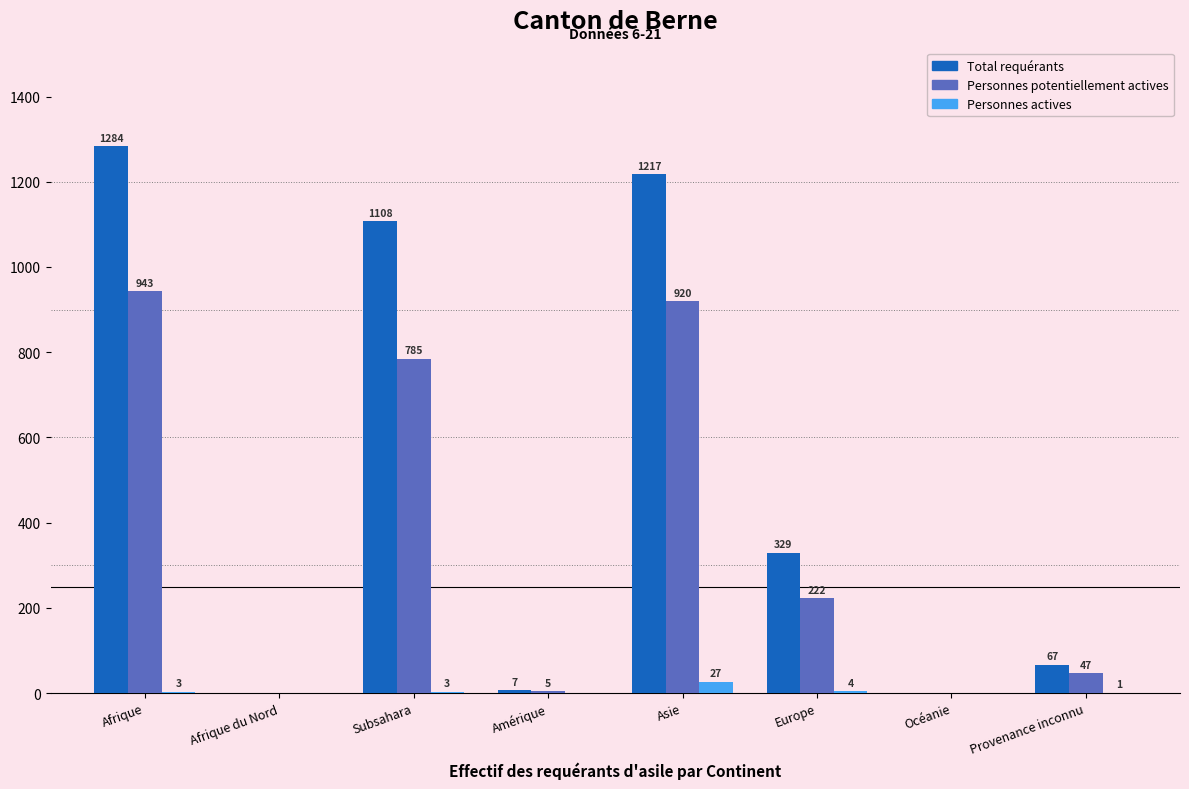

How many categories are shown in the chart?

8